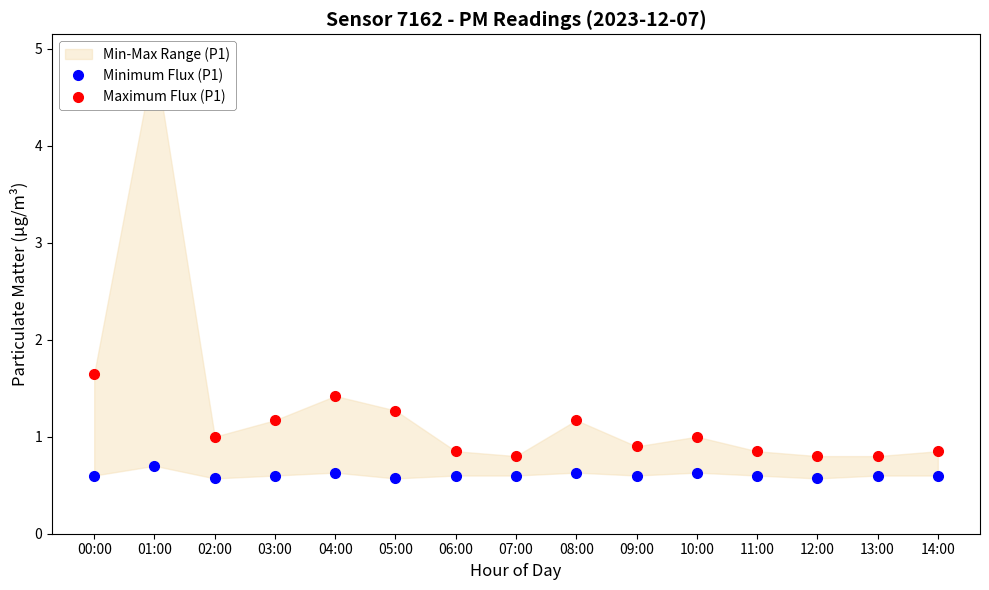

What is the difference between the maximum and minimum values in the Maximum Flux (P1) series?

4.1